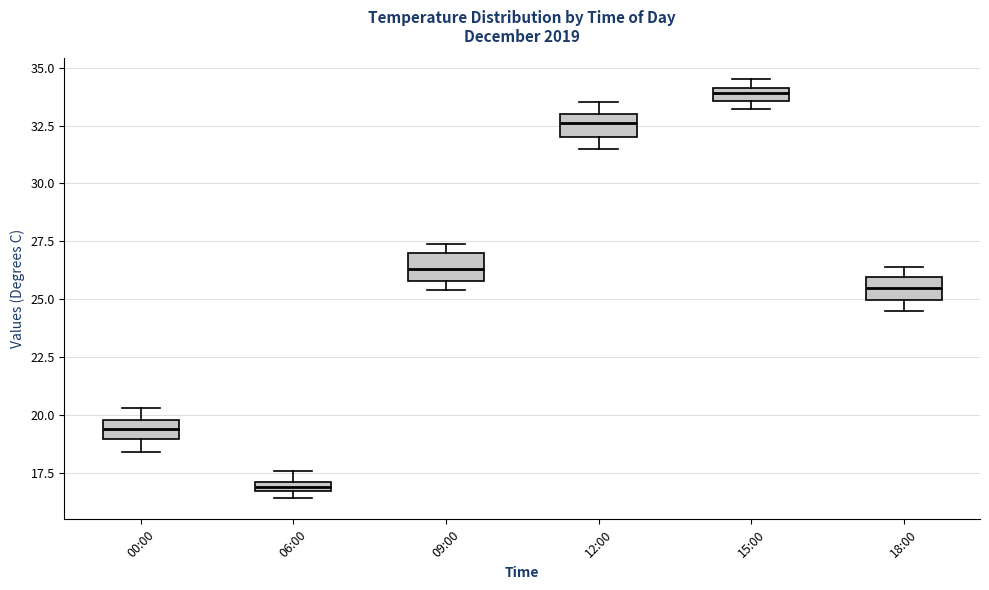

Which box has the highest median line?

15:00